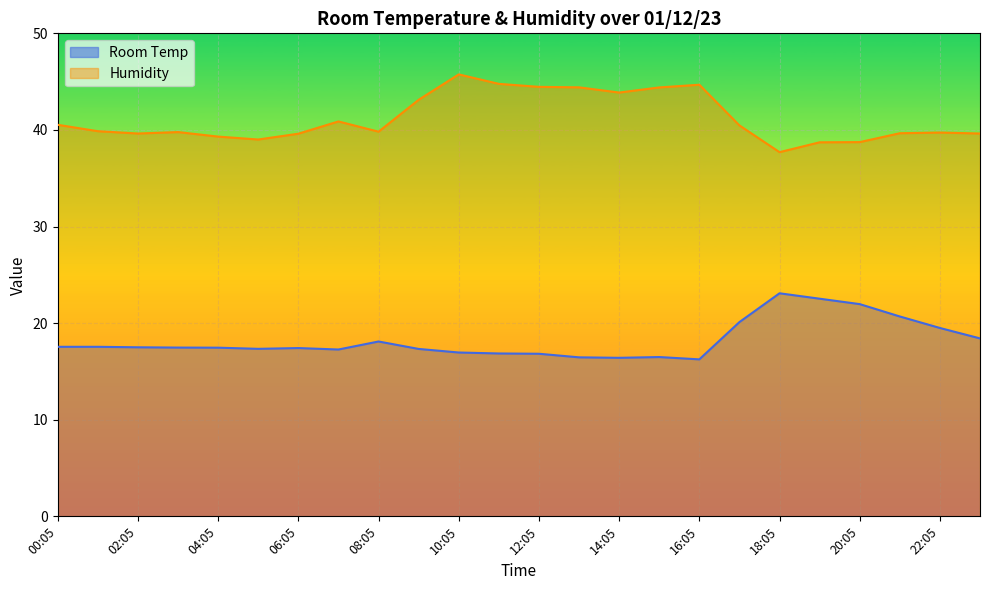

List the series in order of their overall mean, lowest first.

Room Temp, Humidity